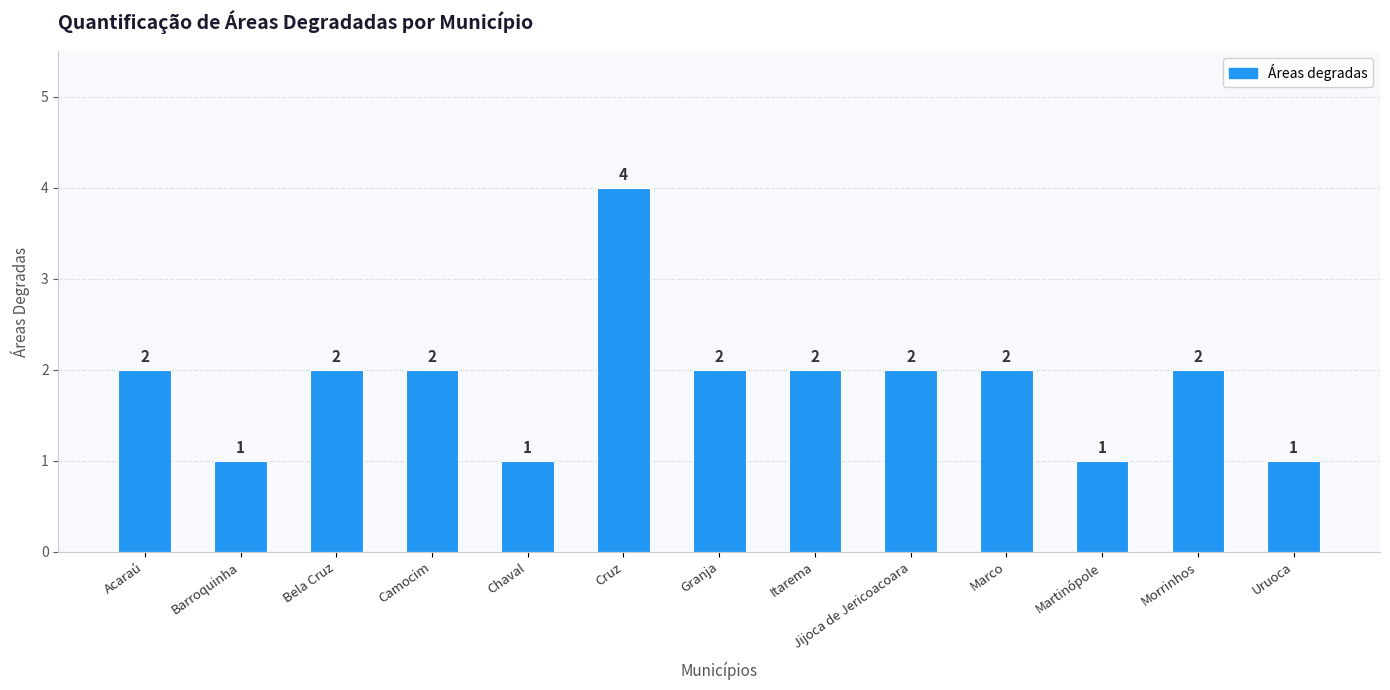

The chart shows a value of 2 at Camocim. True or false?

True